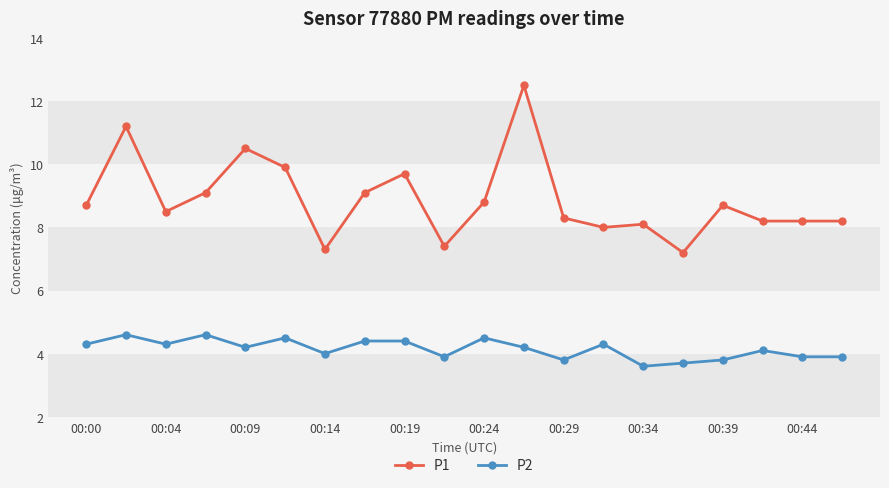

What is the value of the P2 point at the 9th from the left?

4.4